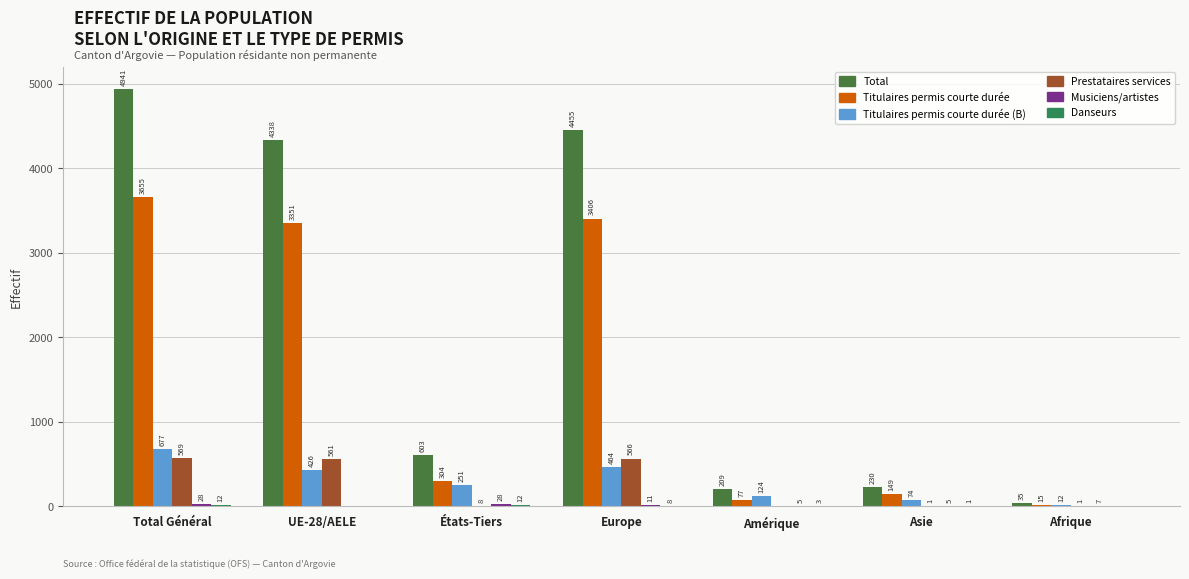

Is the value of Titulaires permis courte durée (B) at Afrique greater than the value of Musiciens/artistes at Asie?

Yes